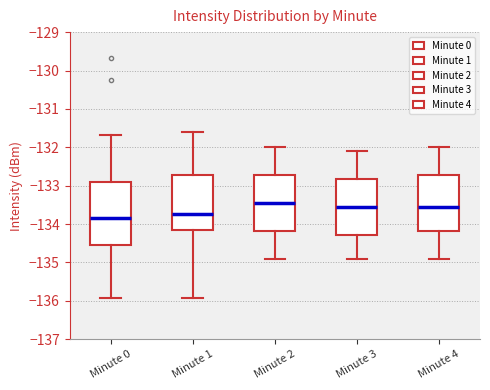

Which box is the tallest, from its lower edge to its upper edge?

Minute 0